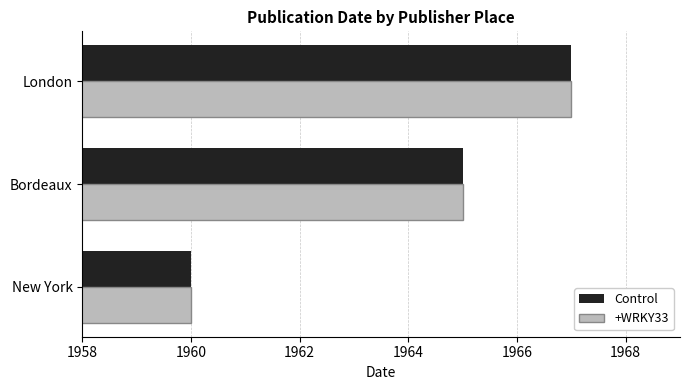

What are all the series names shown in the legend?

Control, +WRKY33